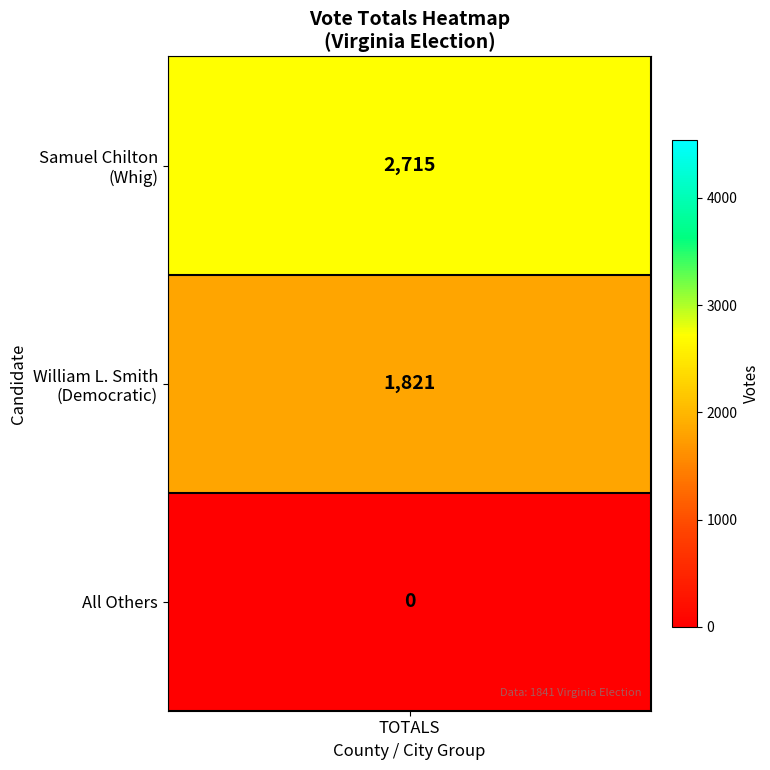

At which category does the chart reach its peak across all series?

Samuel Chilton (Whig)